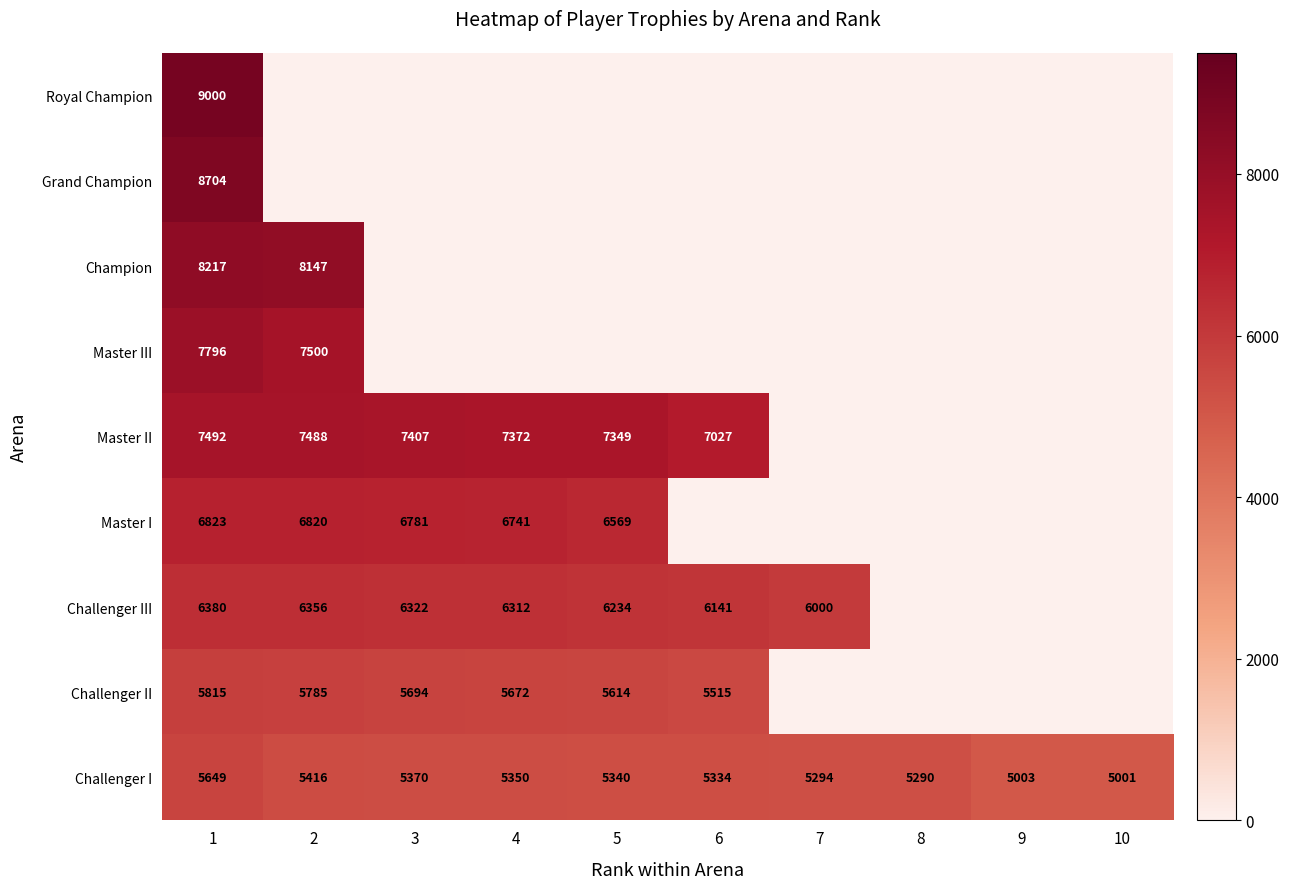

What is the sum of all Challenger I values?

53047